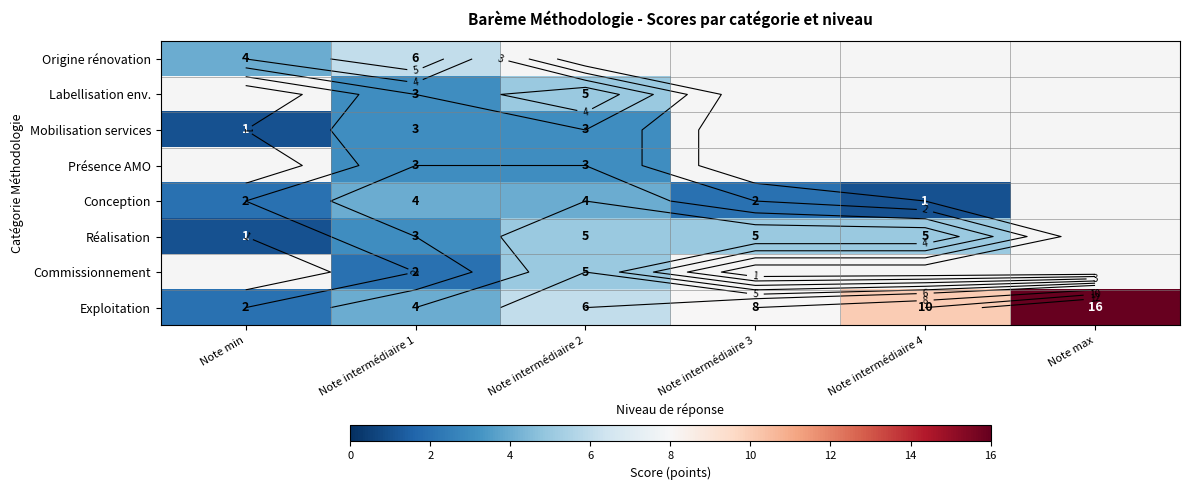

What is the approximate value of Conception at Note intermédiaire 2?

4.0